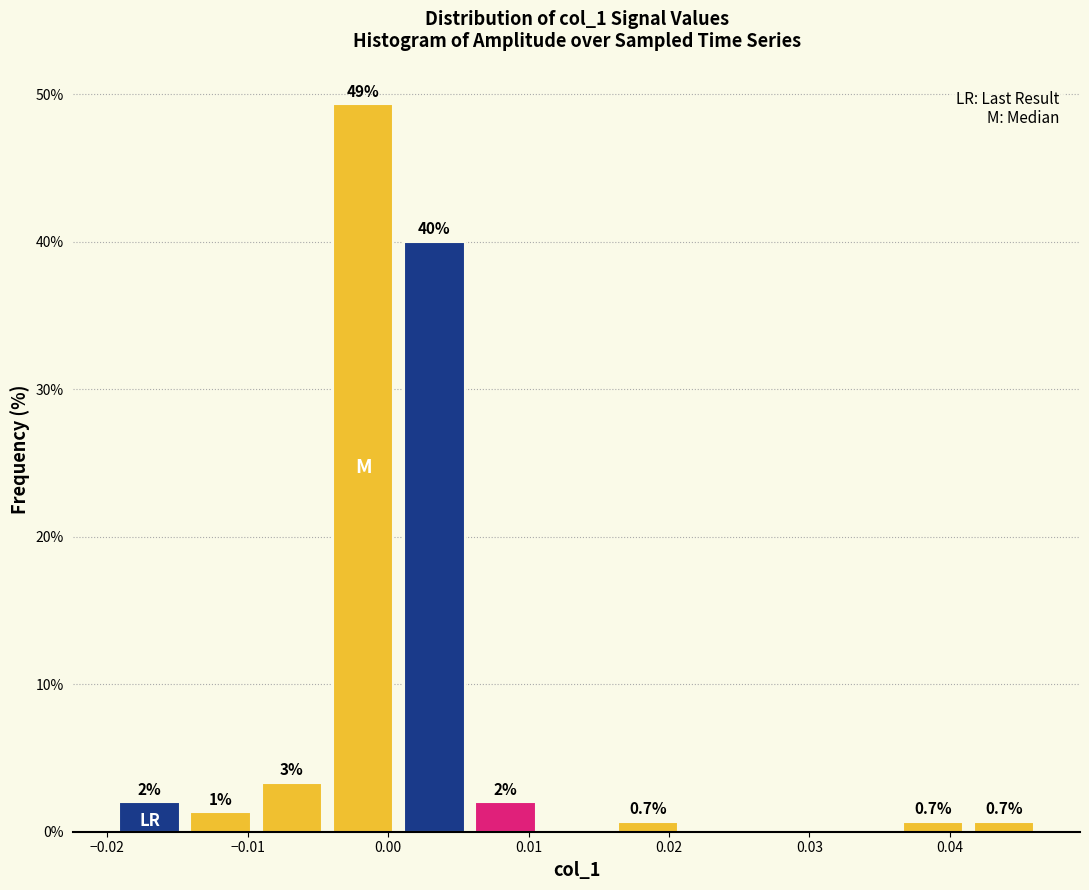

Over which range of the x-axis is the bar tallest?

-0.004 to 0.001